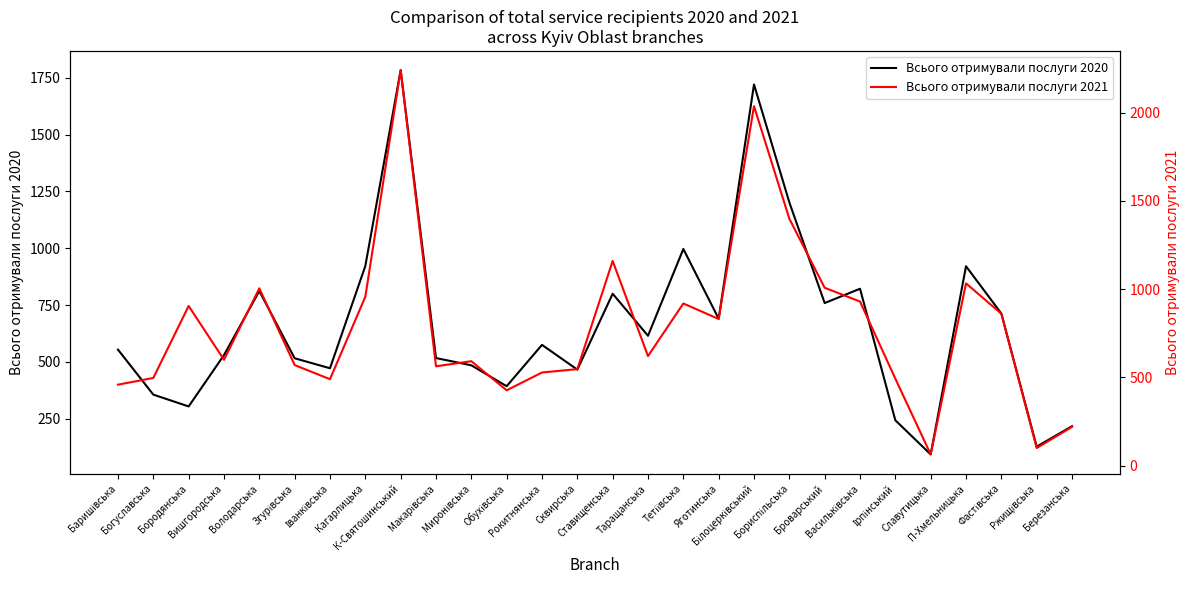

Where is the first local maximum for Всього отримували послуги 2021?

Бородянська